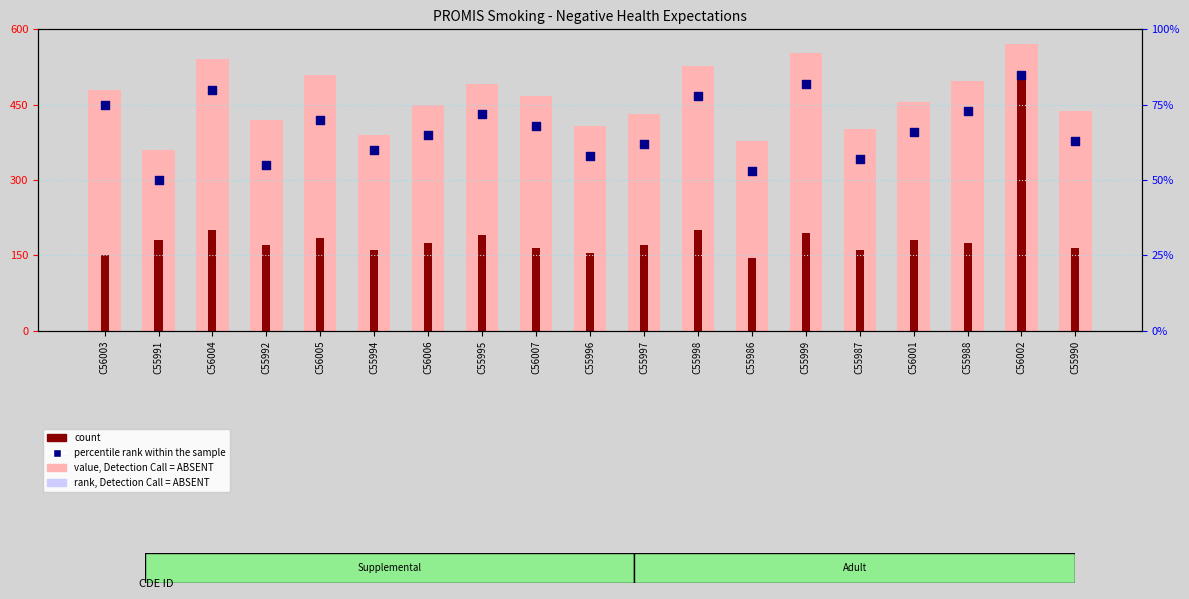

At which category is the sum across all series the highest?

C56002